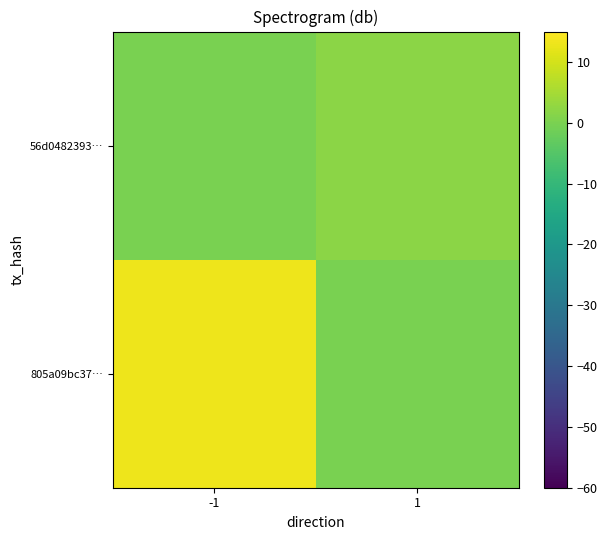

Rank the series by their maximum value, from highest to lowest.

805a09bc37…, 56d0482393…